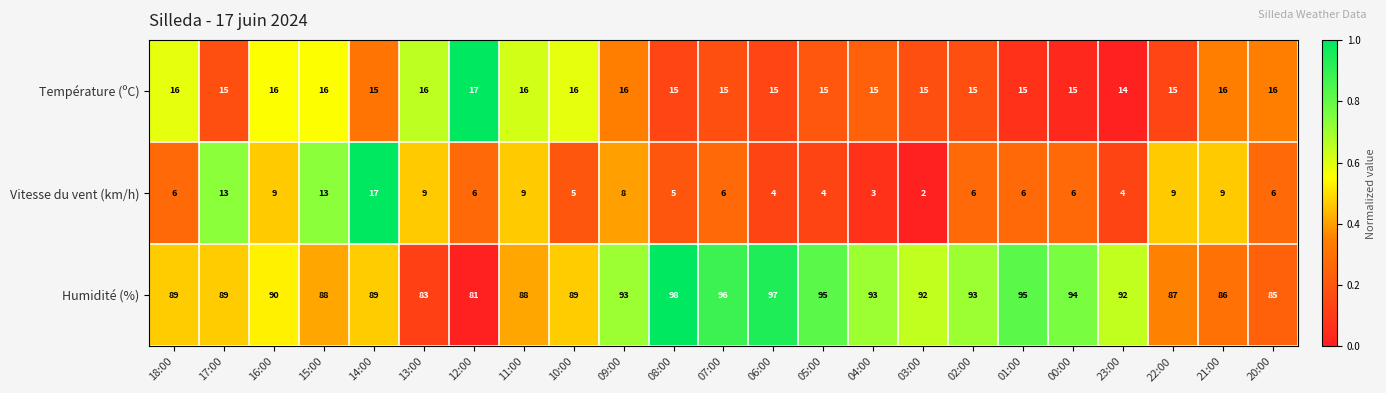

How many data points in Humidité (%) are less than 90?

11